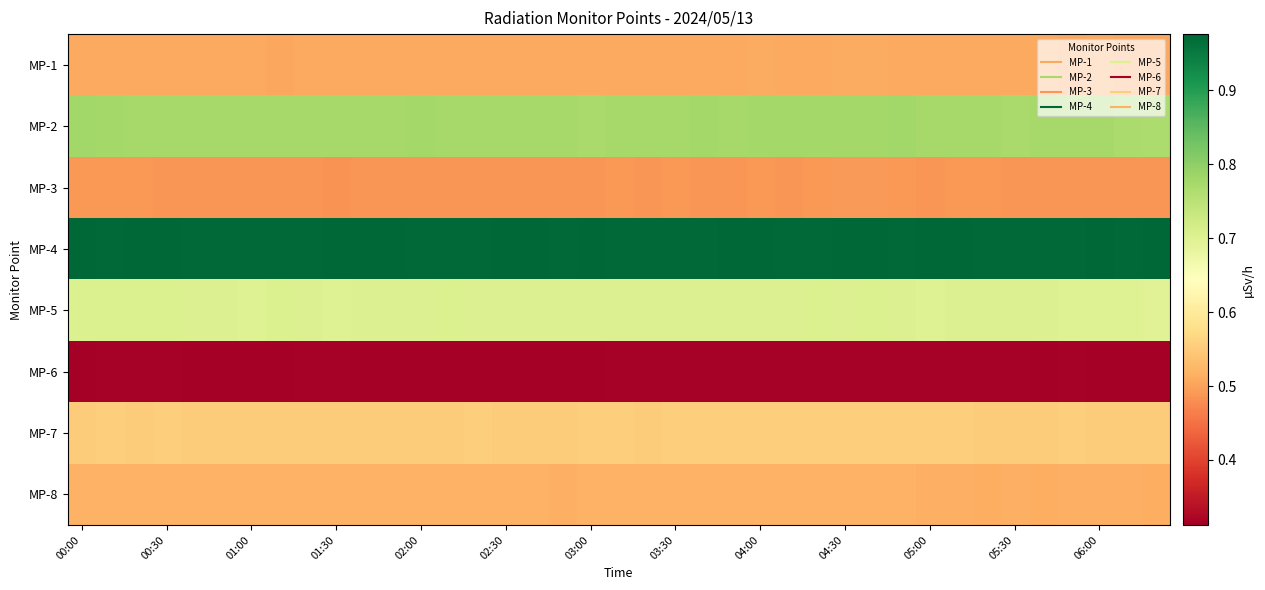

What is the smallest value displayed?

0.3